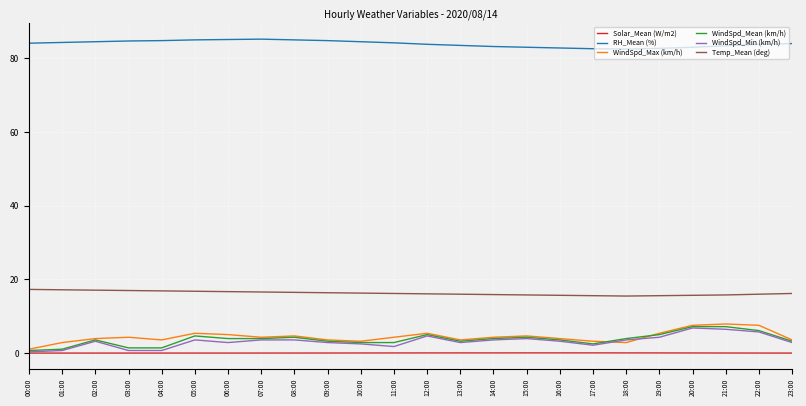

True or false: WindSpd_Max (km/h) has a value of 5.4 at 05:00.

True